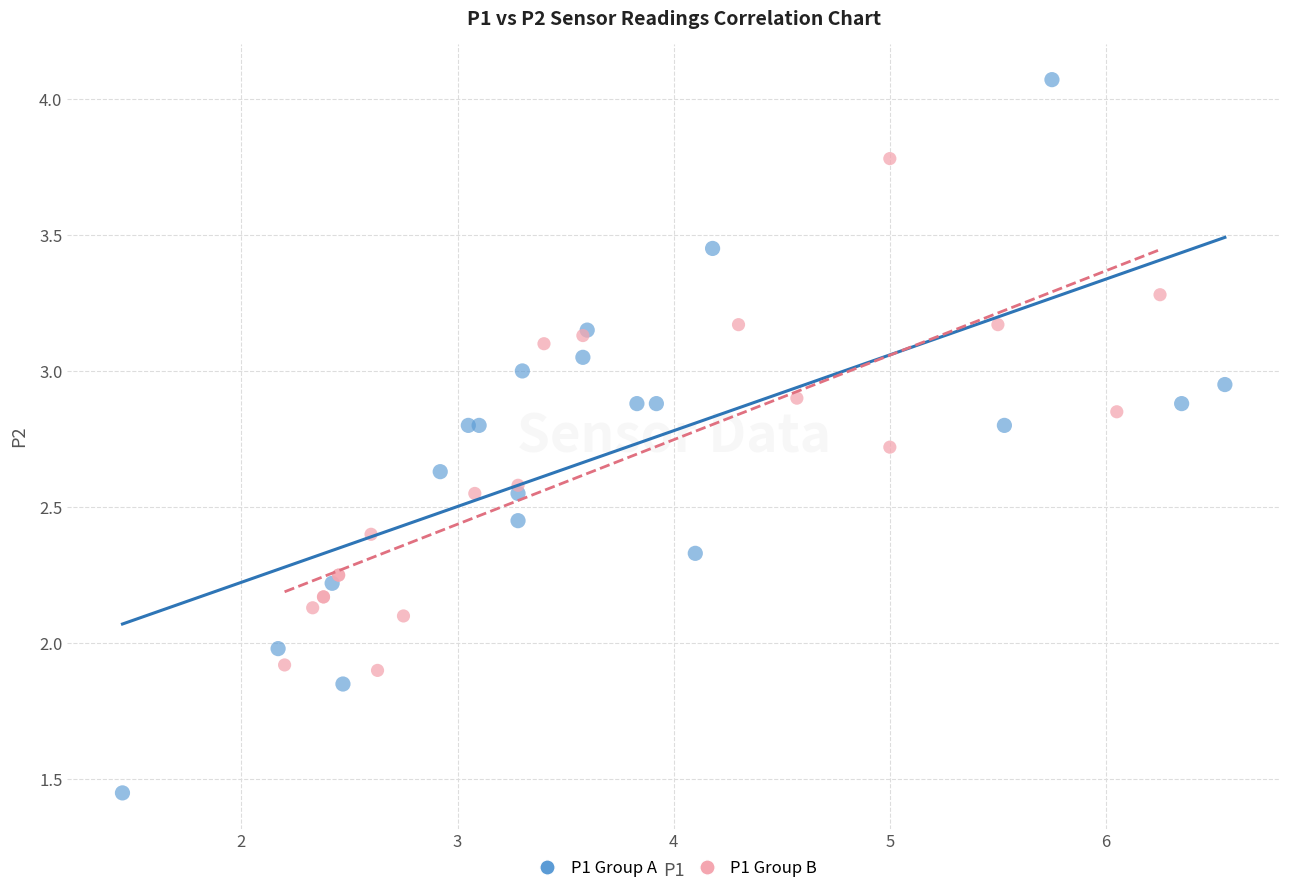

Which series contains the highest Y value?

P1 Group A